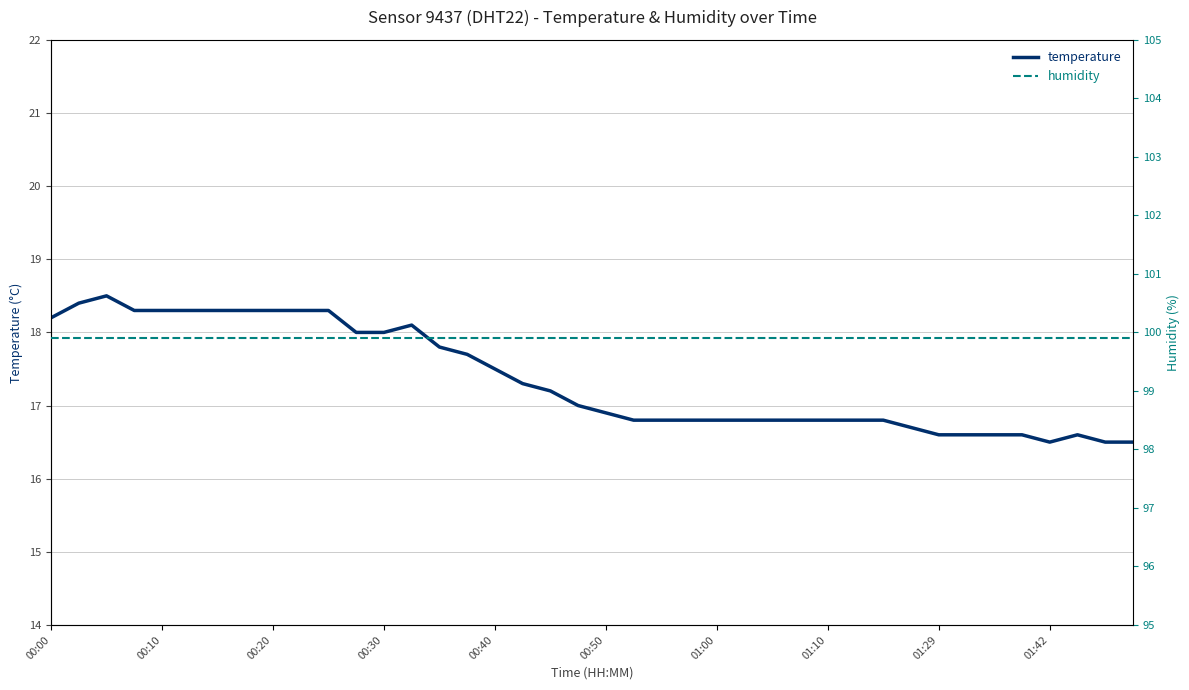

How many lines are shown in the chart?

2